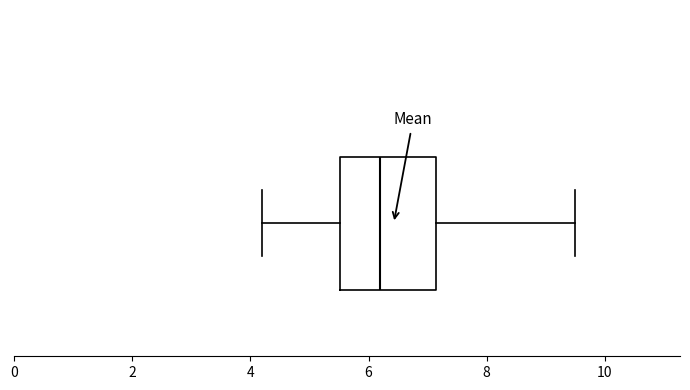

Where is the right edge of the box on the x-axis? The values are not printed on the chart, so give them approximately, as read against the axis.

7.2